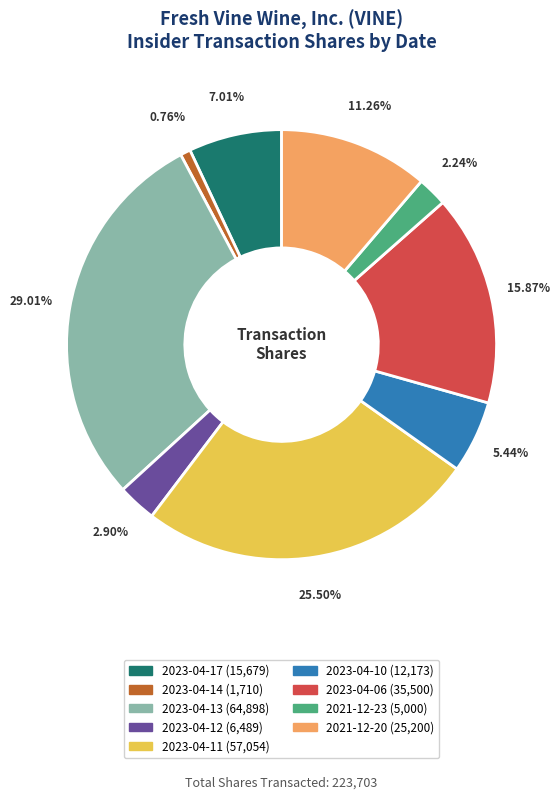

Count the number of slices in the pie.

9